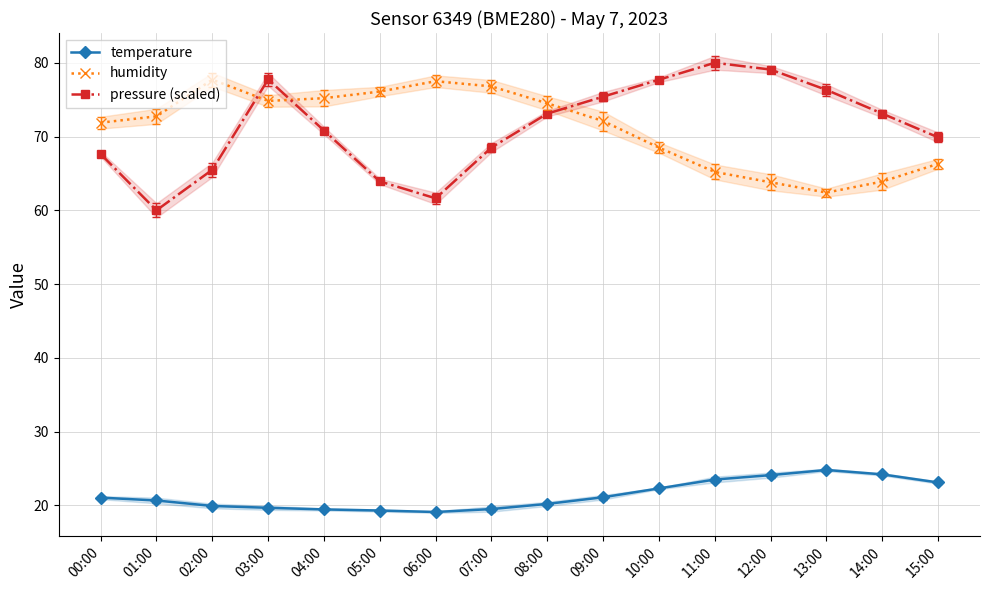

At which category is the sum across all series the highest?

03:00